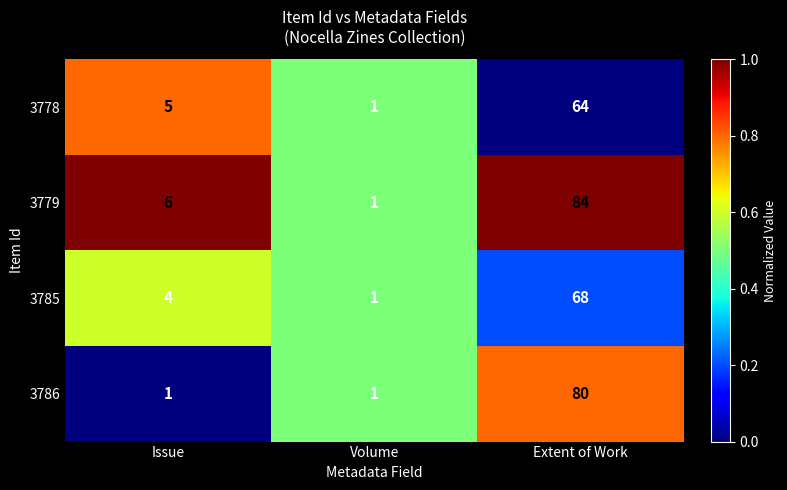

Reading left to right, list all the values displayed in this chart.

3778: Issue=5	Volume=1	Extent of Work=64
3779: Issue=6	Volume=1	Extent of Work=84
3785: Issue=4	Volume=1	Extent of Work=68
3786: Issue=1	Volume=1	Extent of Work=80